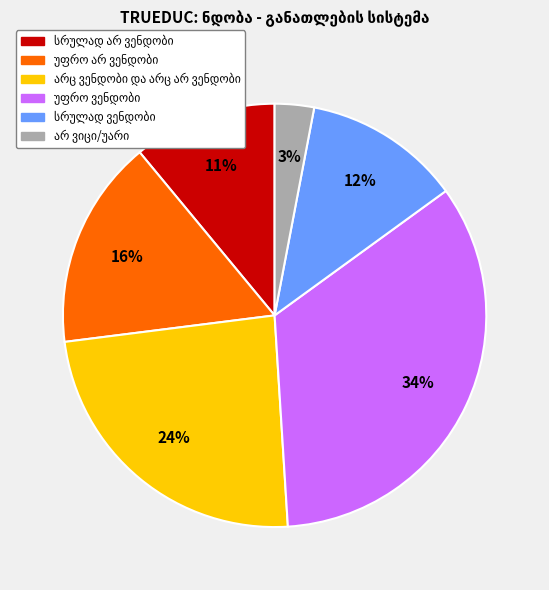

Is there any slice that represents more than half of the pie?

No